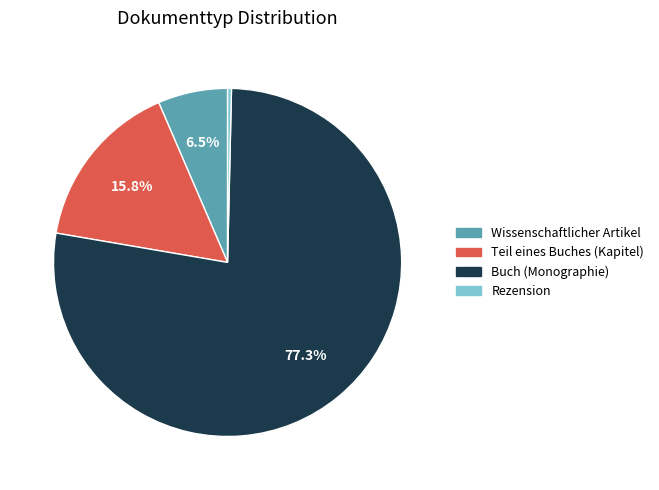

To the nearest percent, what is the difference between the largest and smallest slice percentages?

77%